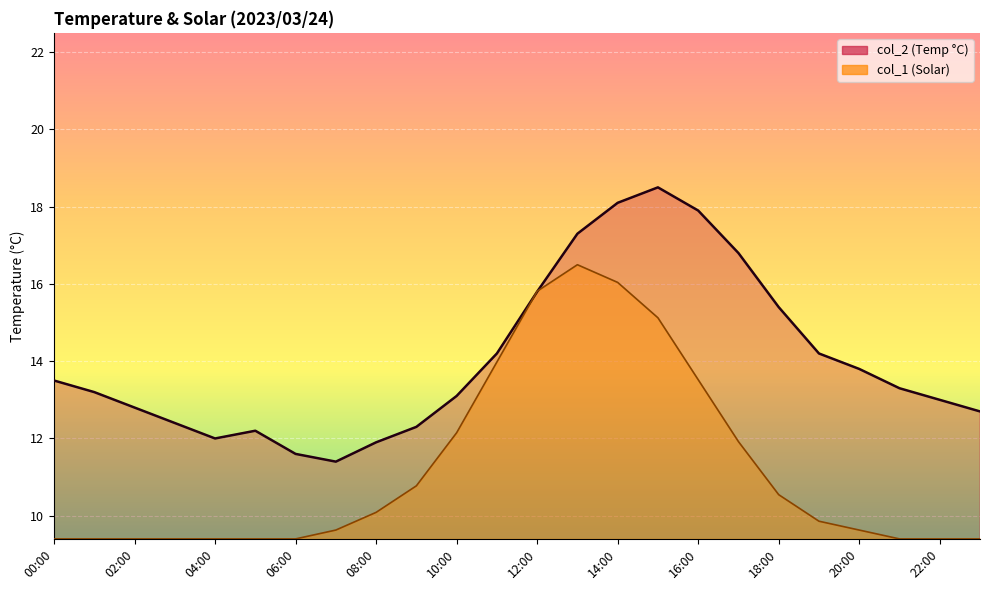

List the series in order of their overall mean, highest first.

col_2, col_1